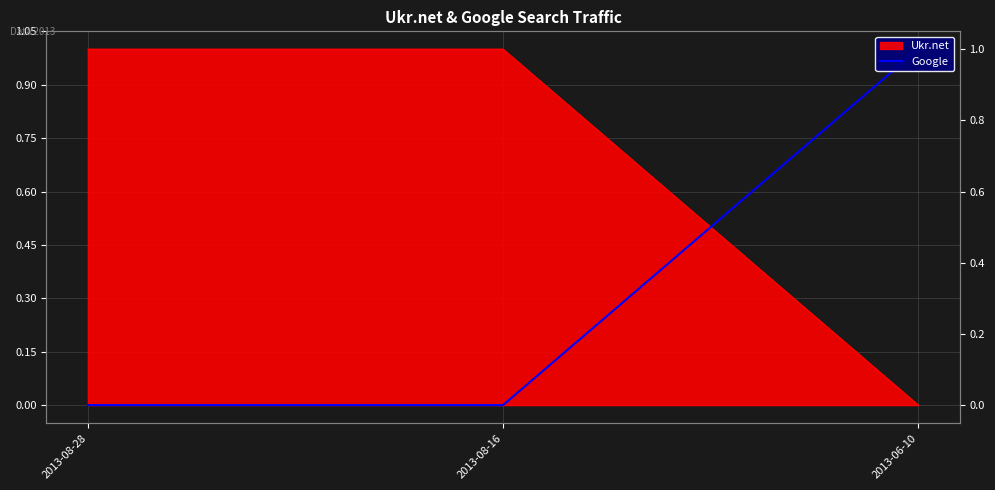

The chart shows a value of -1 at 2013-08-16. True or false?

False